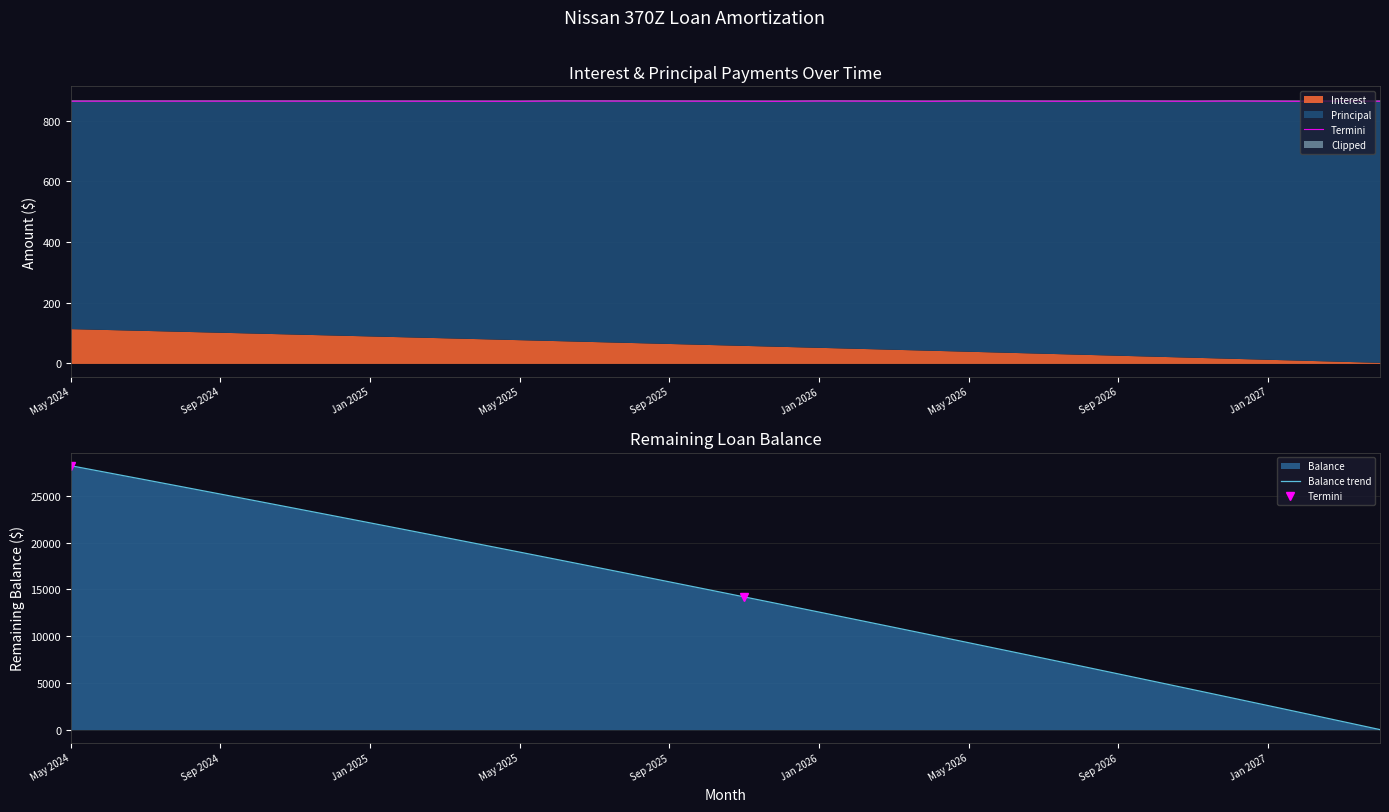

What is the difference between the maximum and minimum values in the Interest series?

111.2